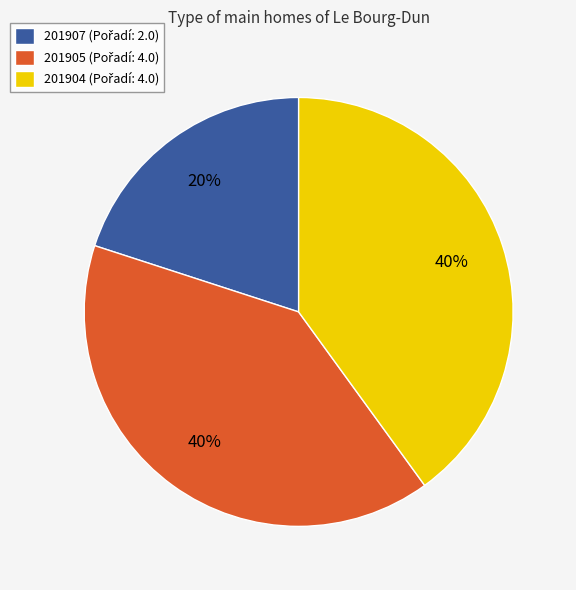

To the nearest percent, what percentage of the pie is 201907?

20%